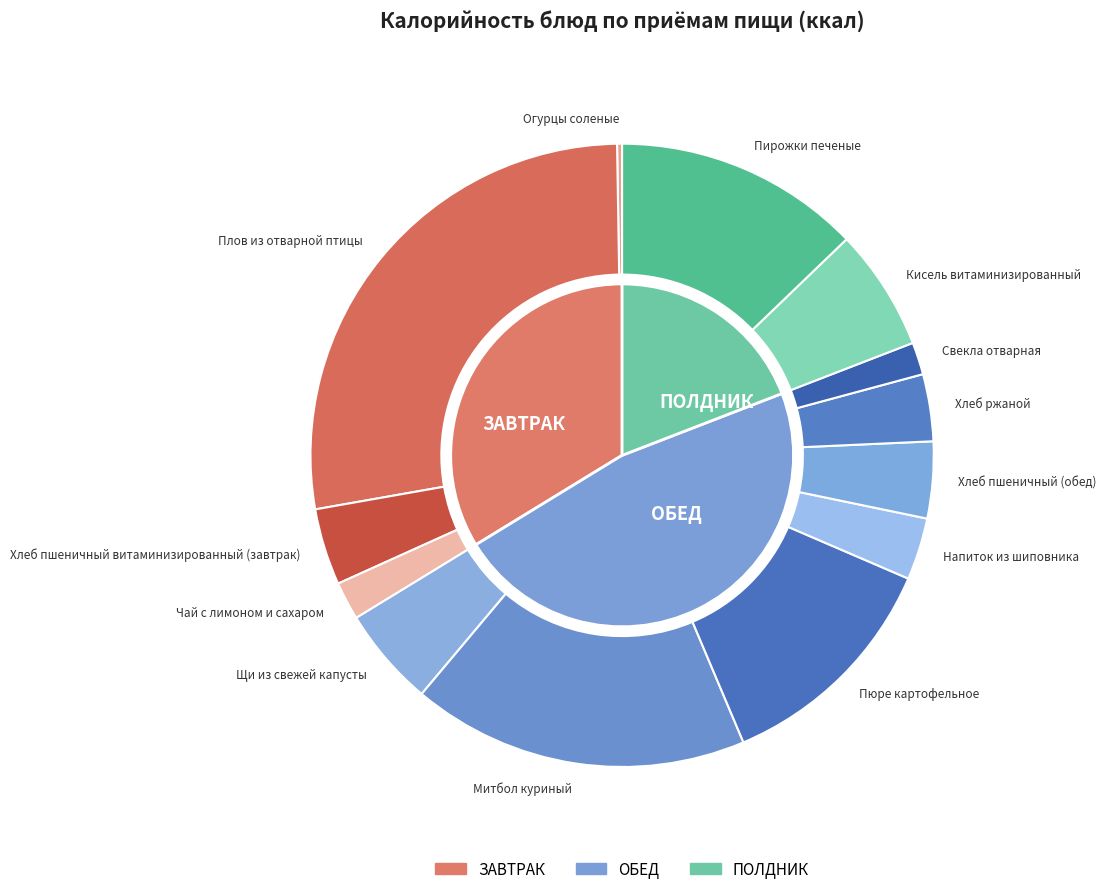

Is it true that Плов из отварной птицы is 15% of the pie?

False